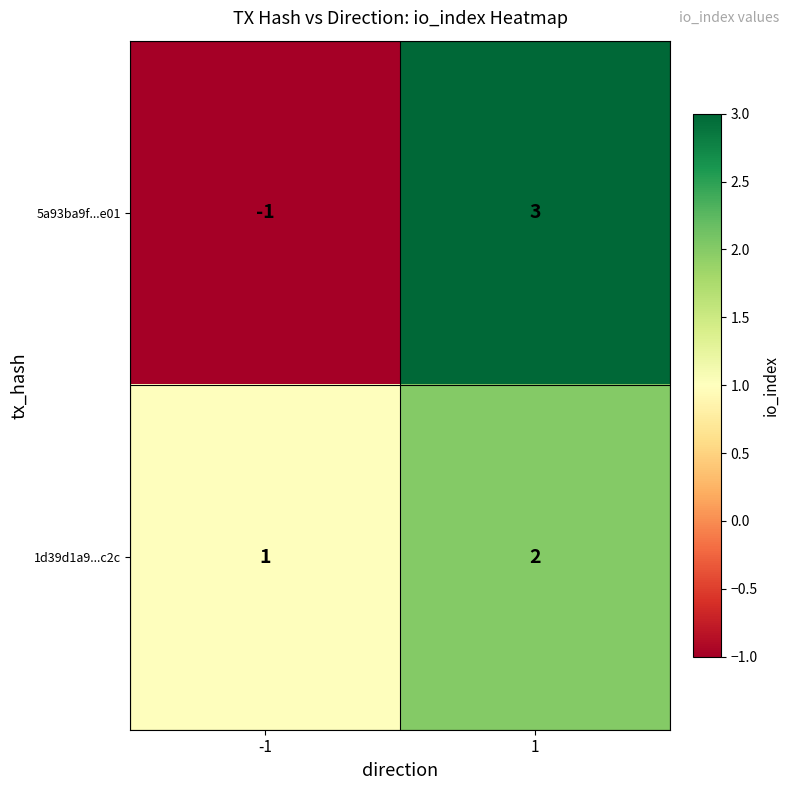

How many distinct data groups are displayed?

2